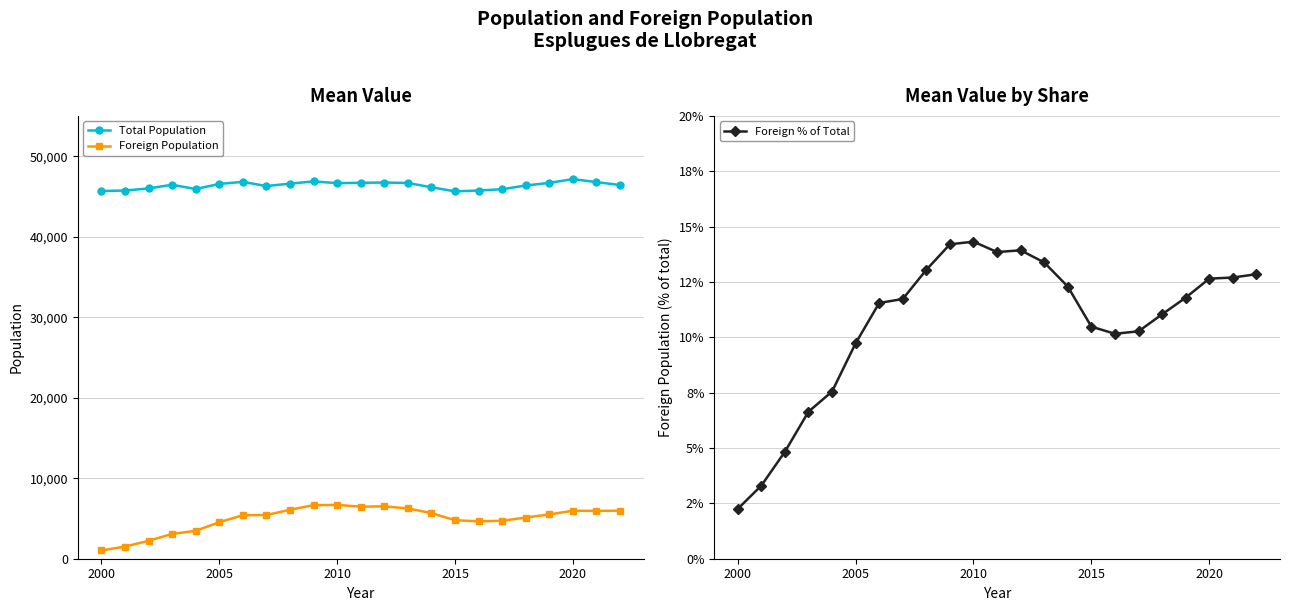

What is the difference between the maximum and second lowest values in the Foreign % of Total series?

11.0